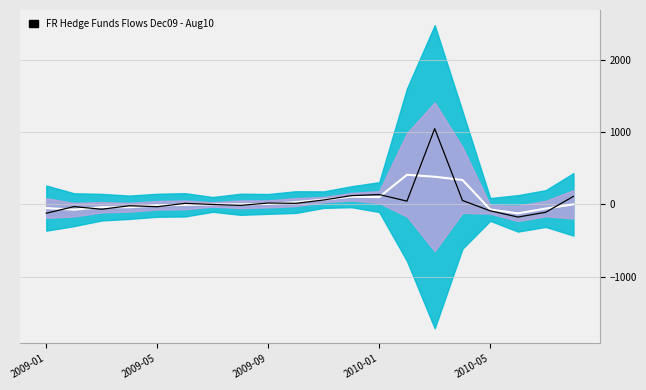

What is the difference between the second highest and second lowest values in the OBS_VALUE series?

258.0